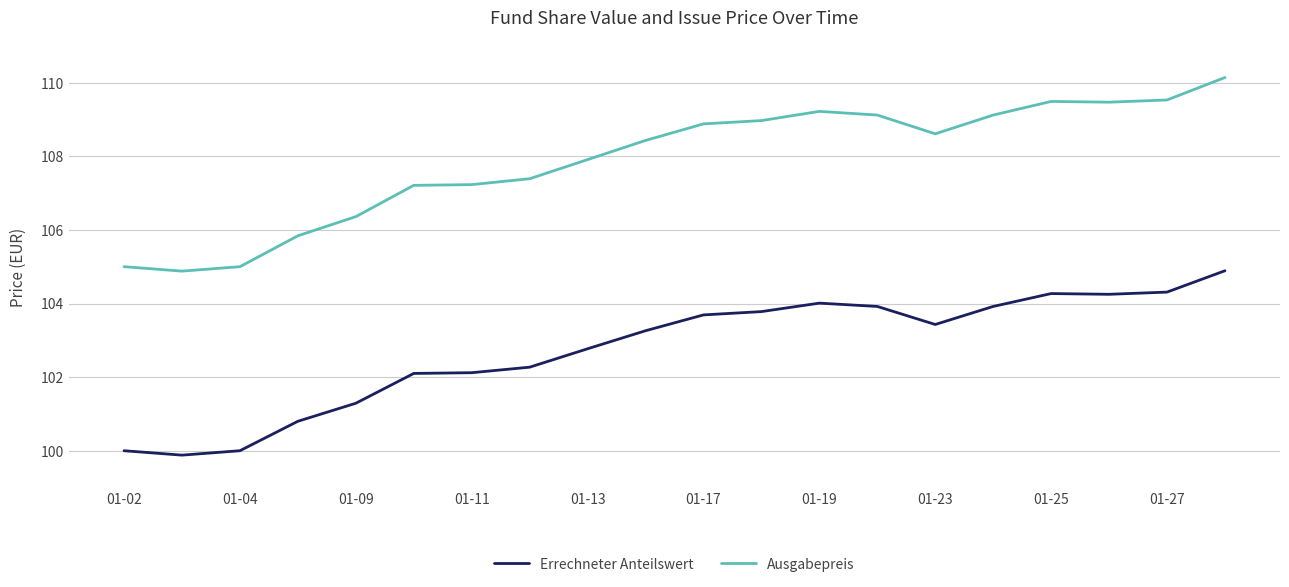

Rank the series by their average value, from highest to lowest.

Ausgabepreis, Errechneter Anteilswert